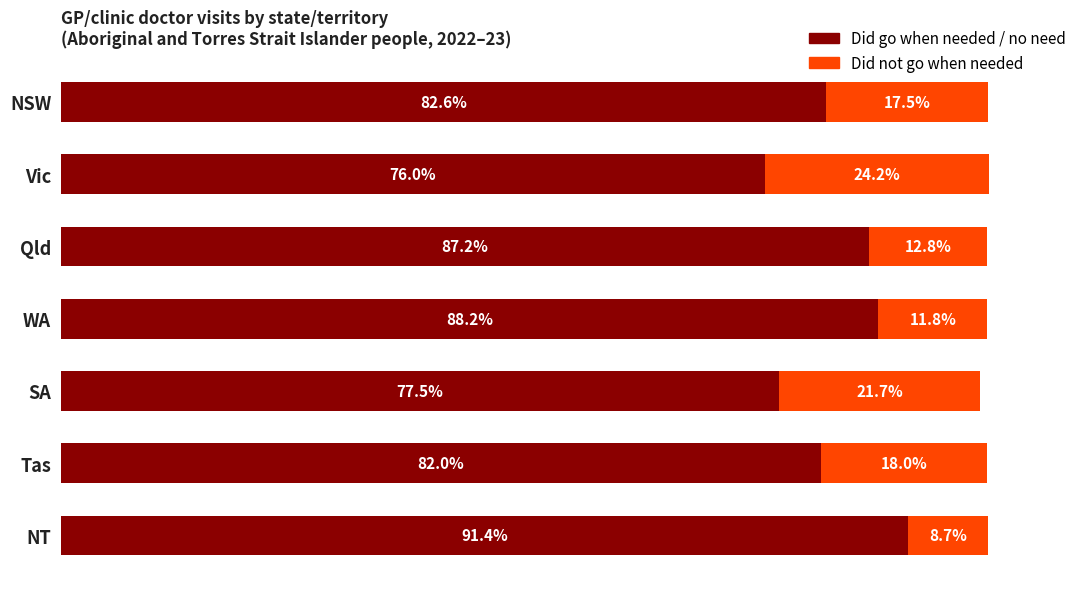

At which category is the sum across all series the highest?

Vic